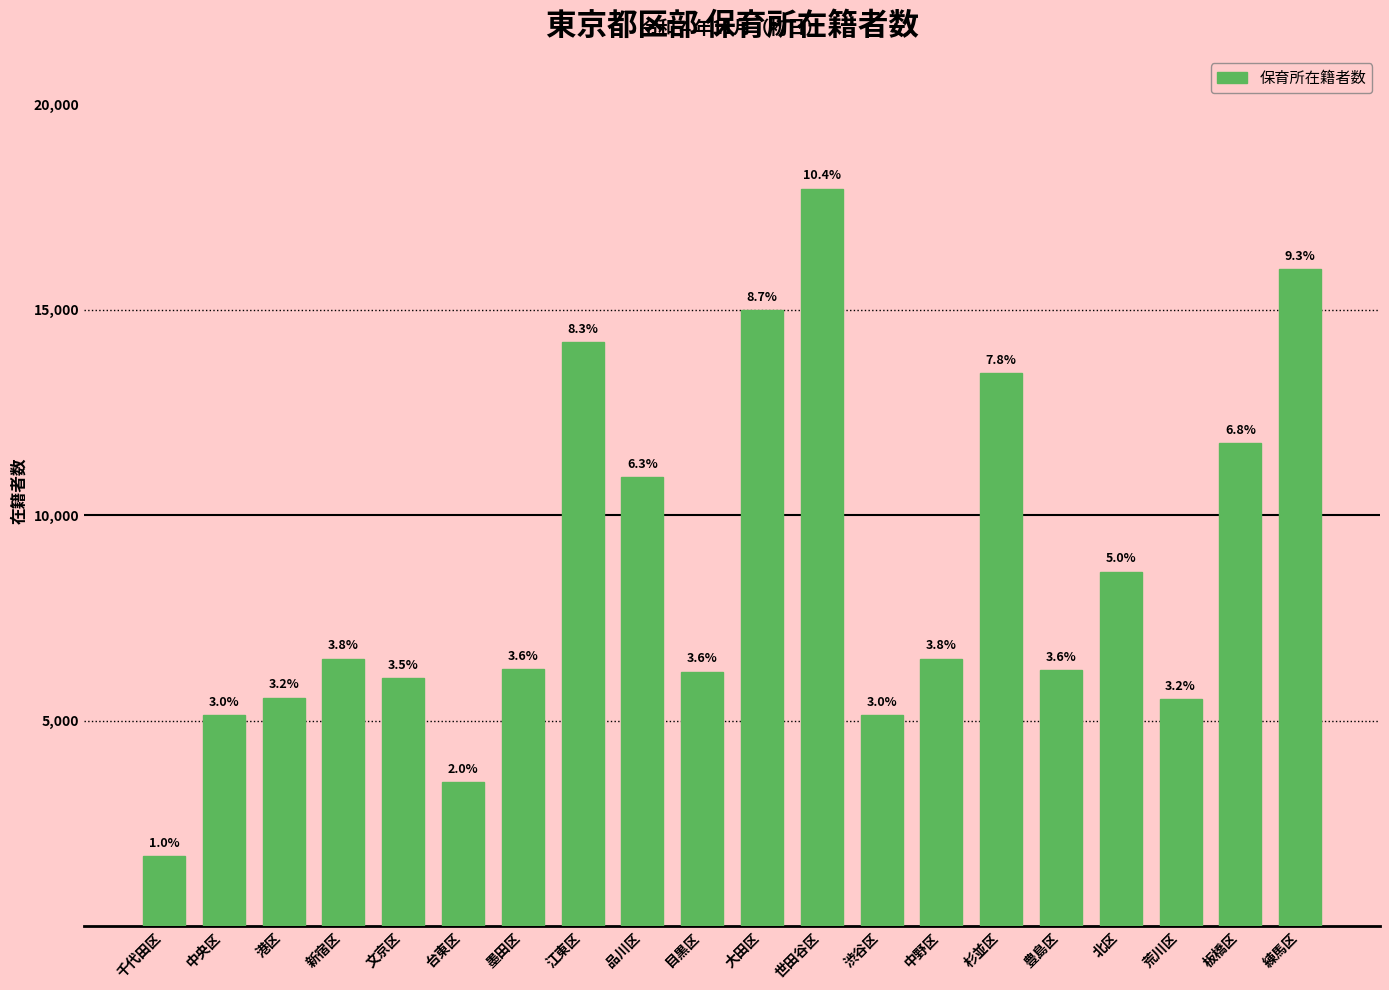

Does the chart contain stacked bars?

No